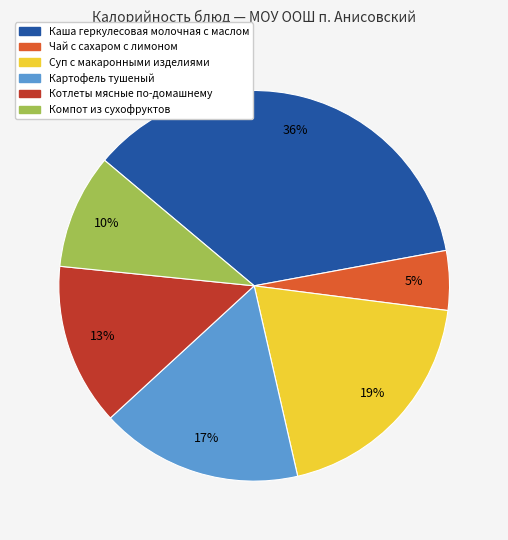

Does any single category account for the majority?

No